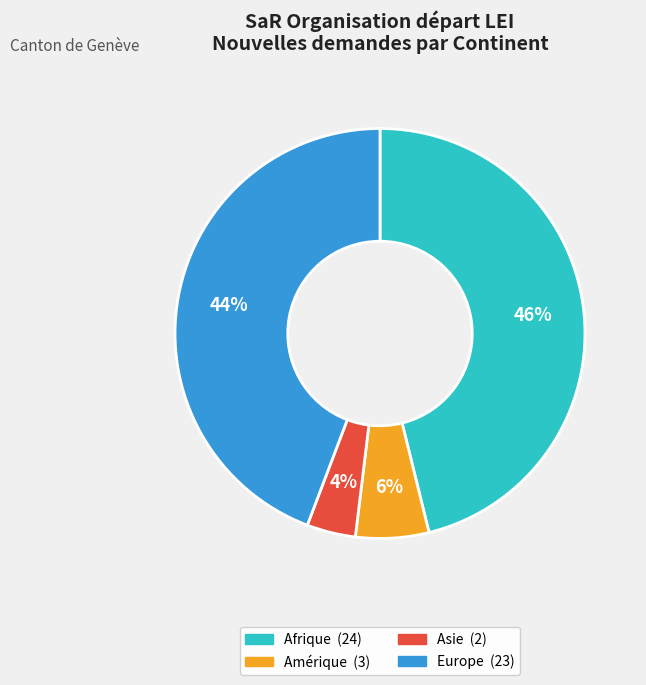

To the nearest percent, what is the difference between the largest and smallest slice percentages?

42%